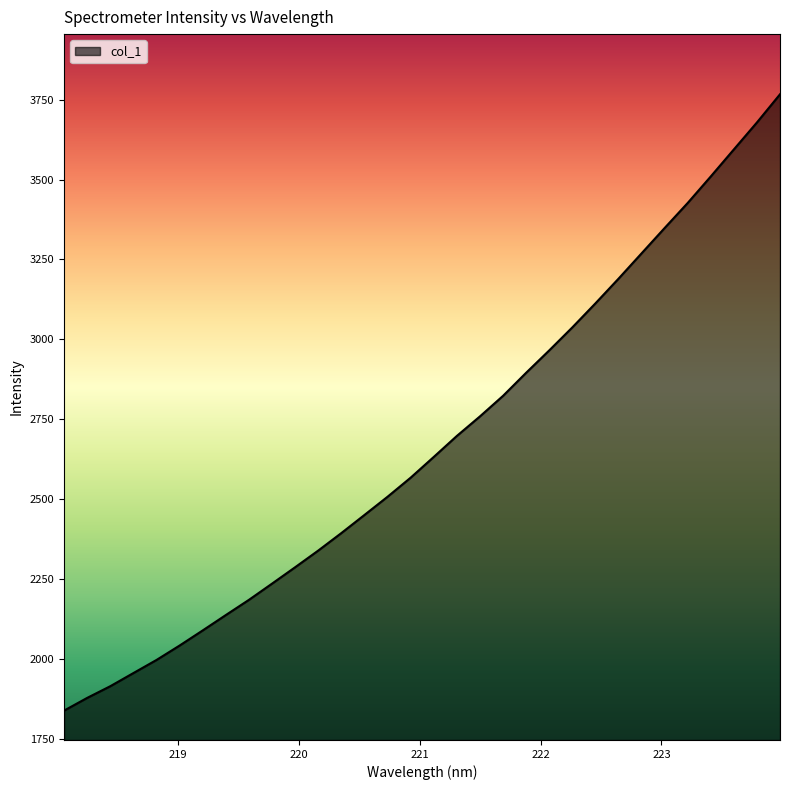

What is the difference between the maximum and minimum values?

1929.8